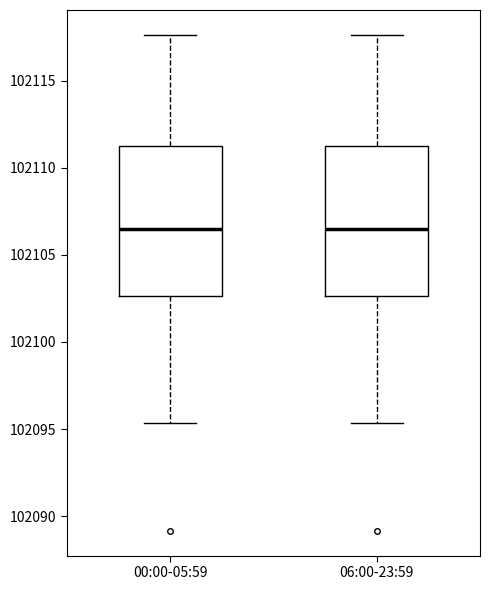

Reading left to right, transcribe this box plot: for each box, give where its median line is, the range the box spans, and where its two whiskers end, as read against the y-axis. The values are not printed on the chart, so give them approximately, as read against the axis.

00:00-05:59: median 102106.5, box 102102.5 to 102111.0, whiskers 102095.5 to 102117.5
06:00-23:59: median 102106.5, box 102102.5 to 102111.0, whiskers 102095.5 to 102117.5